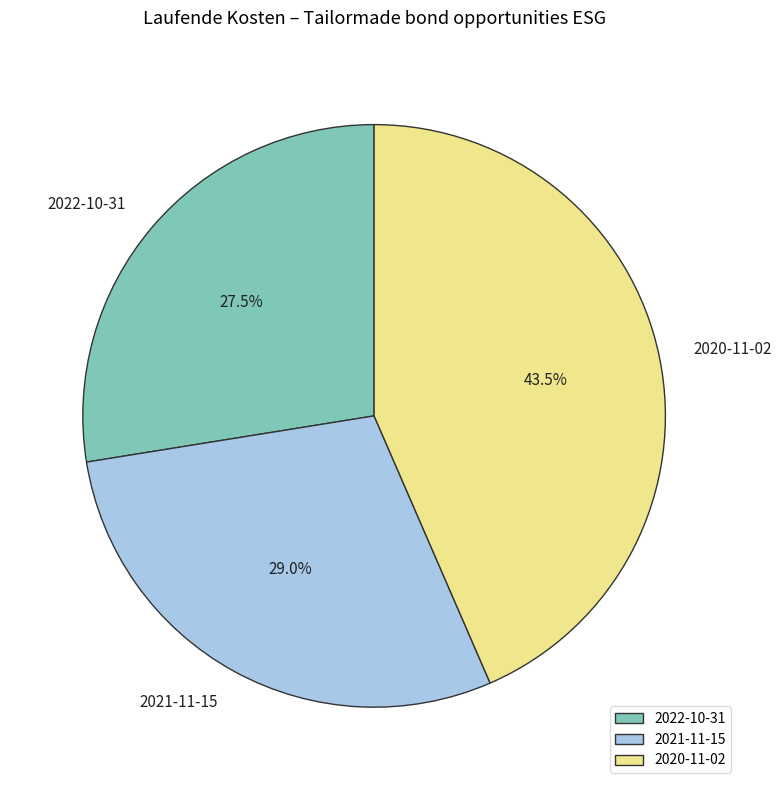

Rank the categories by value from lowest to highest.

2022-10-31, 2021-11-15, 2020-11-02